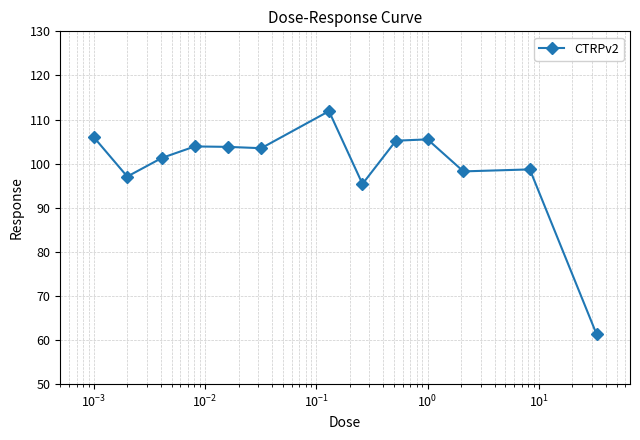

What is the average value?

99.4